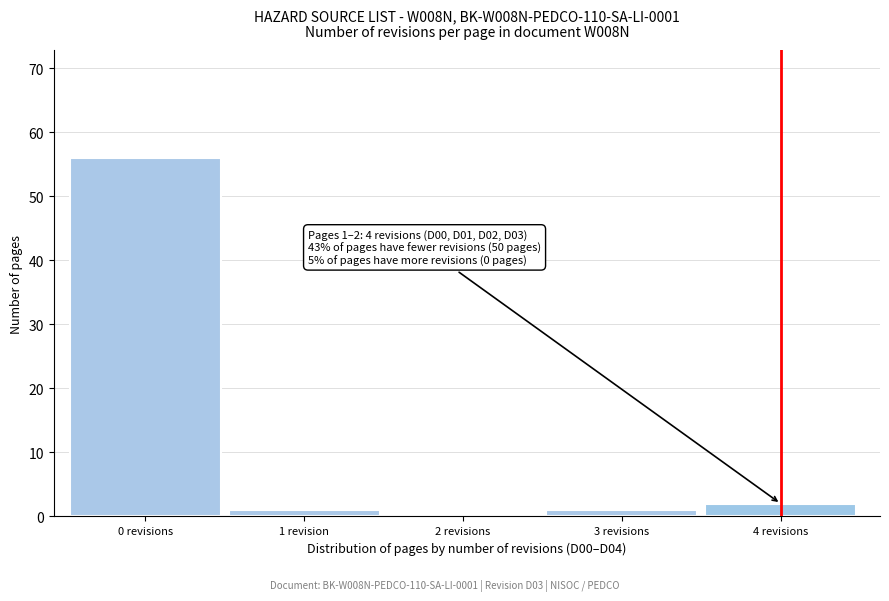

Reading left to right, transcribe all the data shown in this chart.

0 revisions=56	1 revision=1	2 revisions=0	3 revisions=1	4 revisions=2